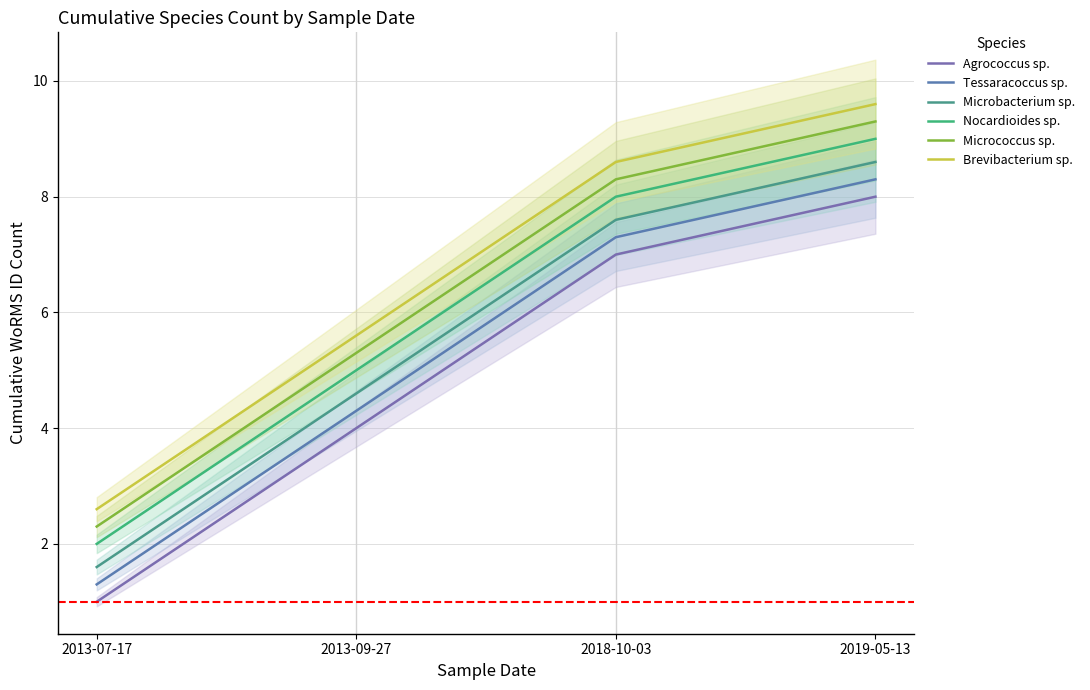

What position from the left is 2013-07-17?

1